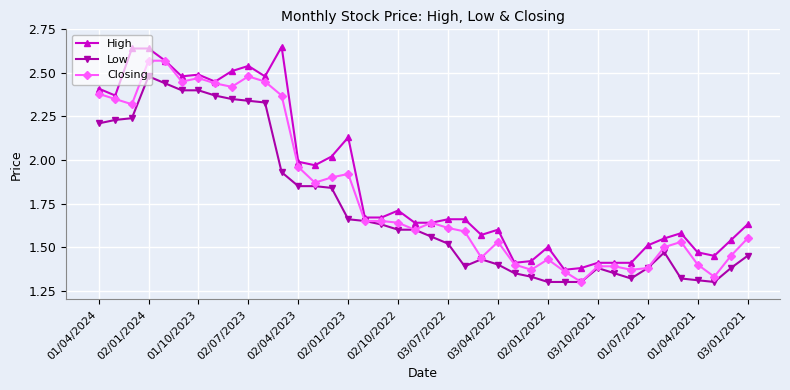

At how many categories does at least one series exceed 1?

40